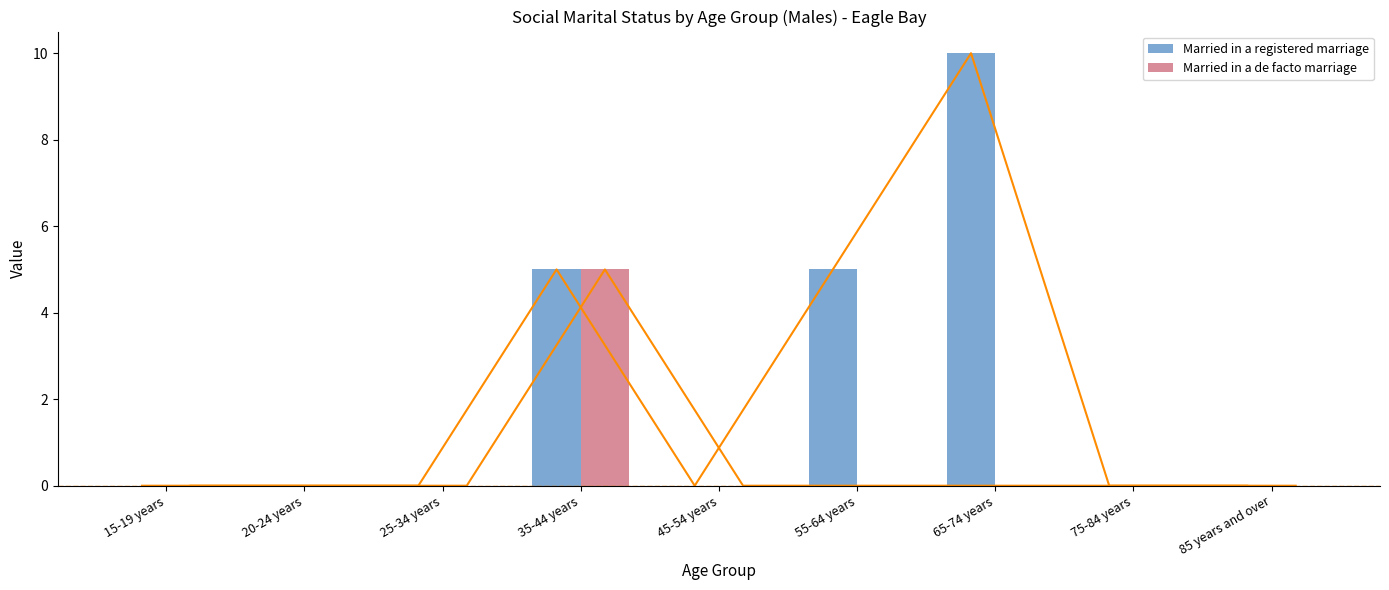

What are all the series names shown in the legend?

Married in a registered marriage, Married in a de facto marriage